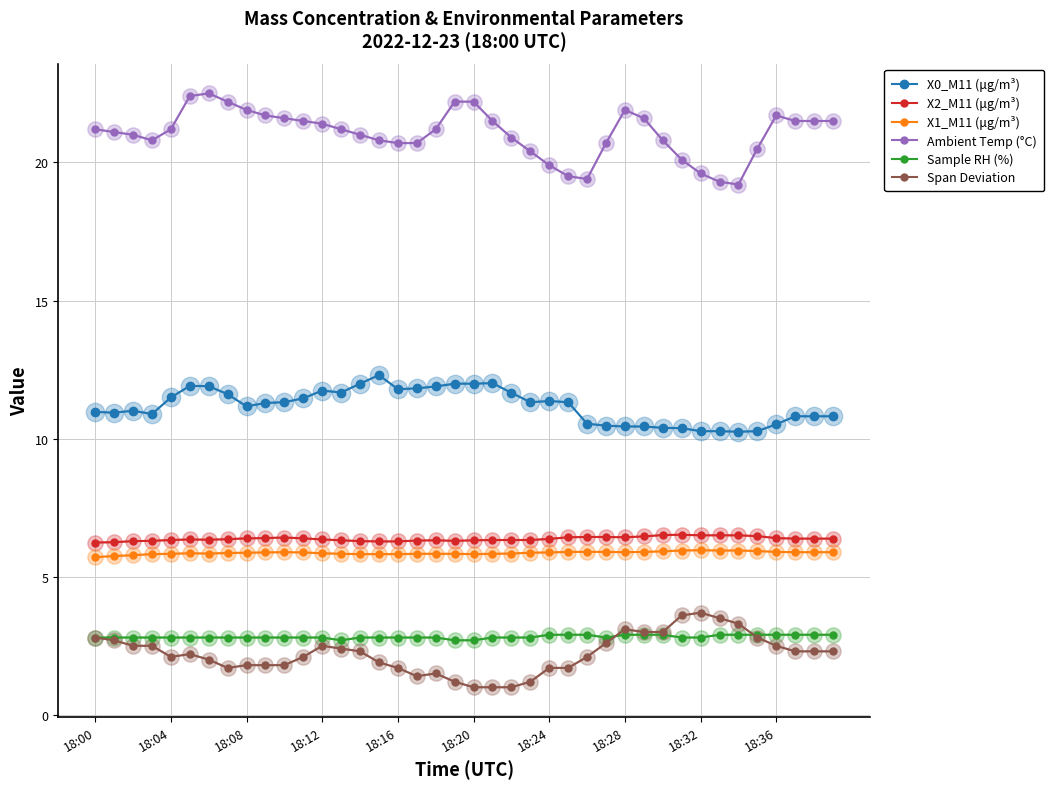

What is the maximum value for Span Deviation?

3.7